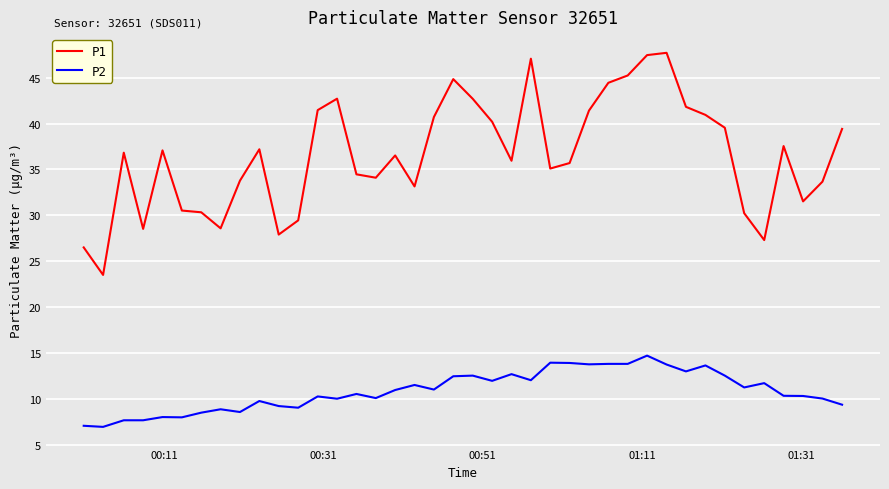

What is the maximum value shown in the chart?

47.7